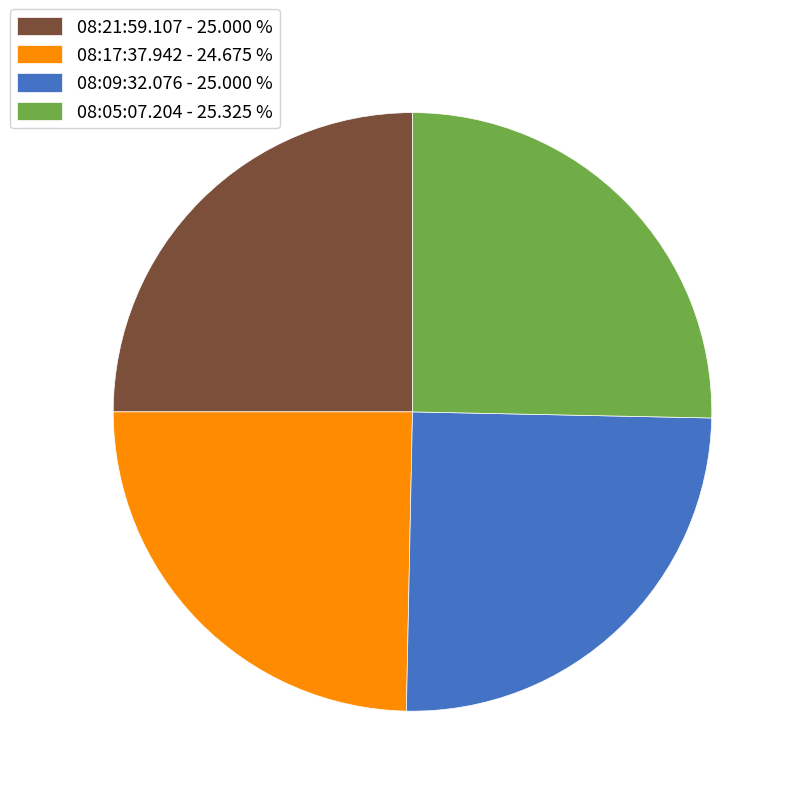

True or false: 08:17:37.942 accounts for 33% of the total.

False